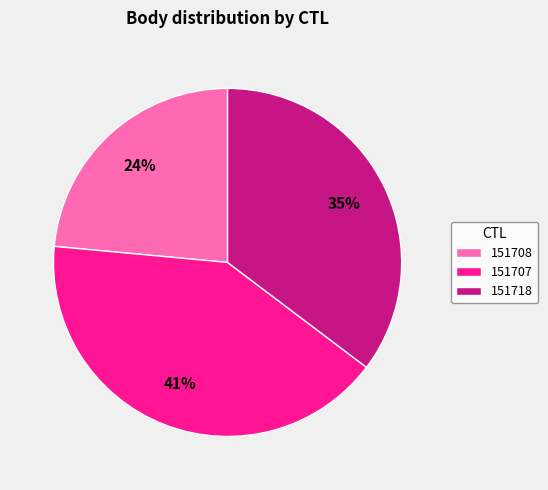

Rank the categories by value from highest to lowest.

151707, 151718, 151708